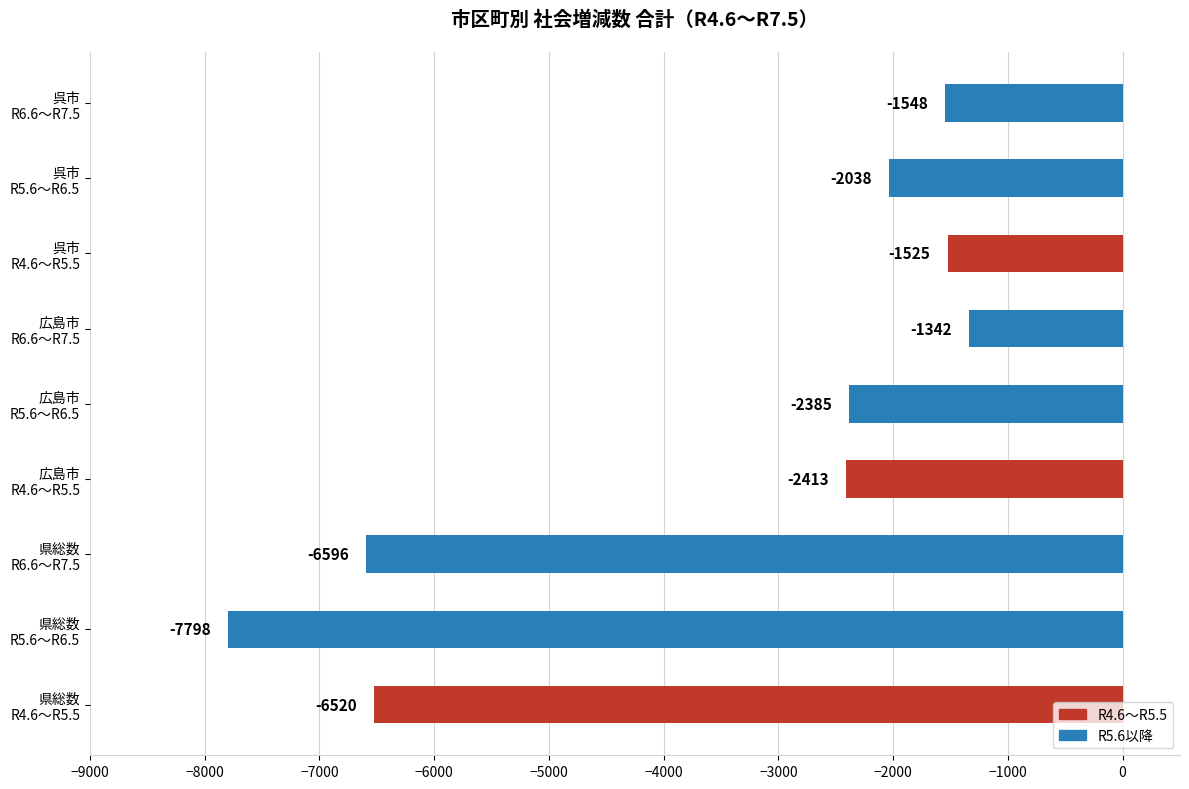

What is the sum of all values?

-32165